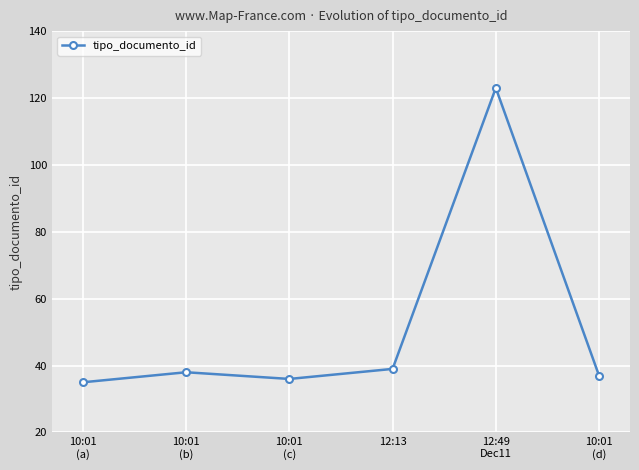

The value at 10:01
(a) is 12. True or false?

False